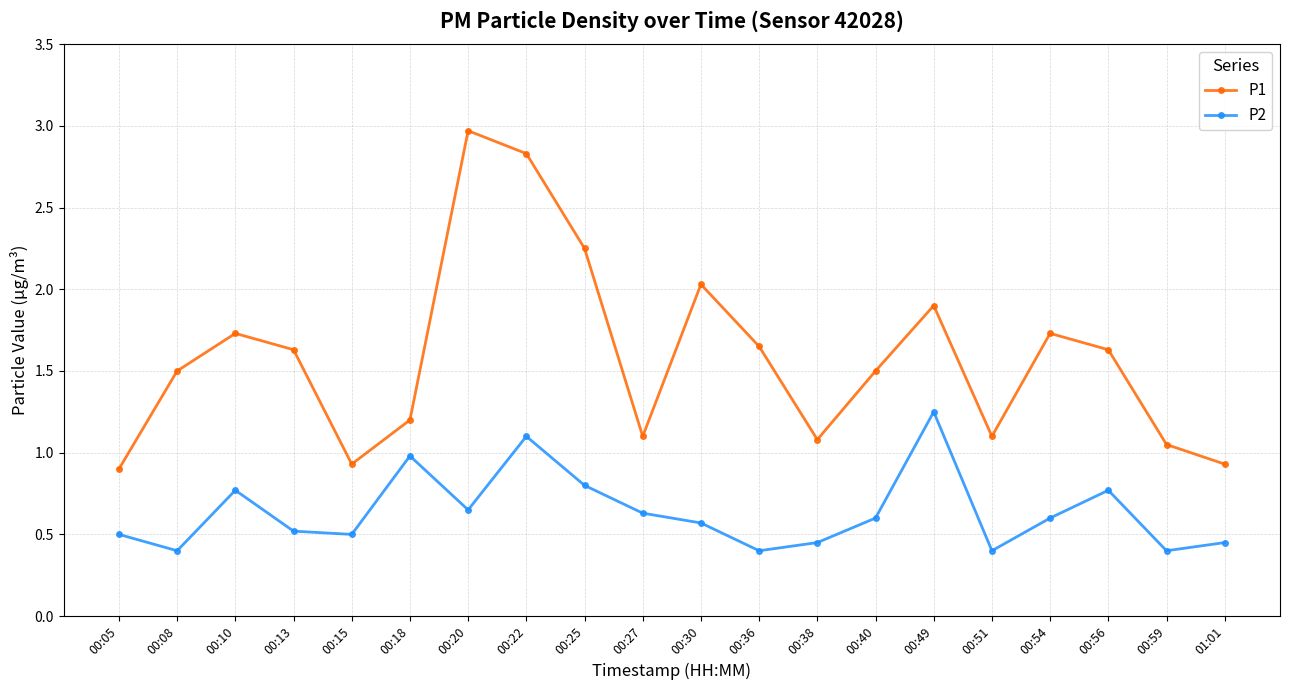

What is the difference between the maximum and second lowest values in the P1 series?

2.0